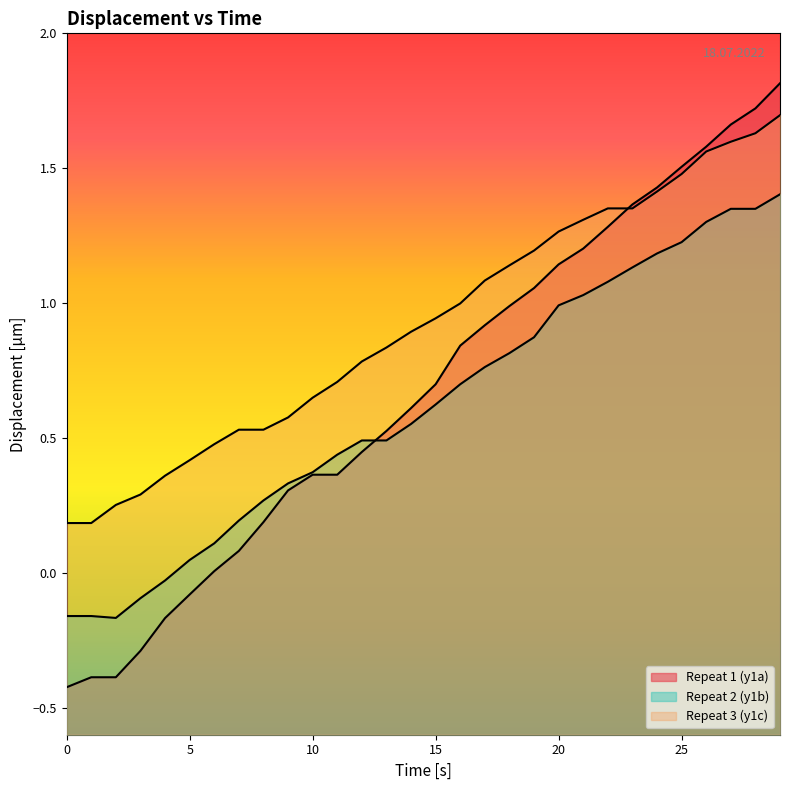

At which category is the sum across all series the highest?

29